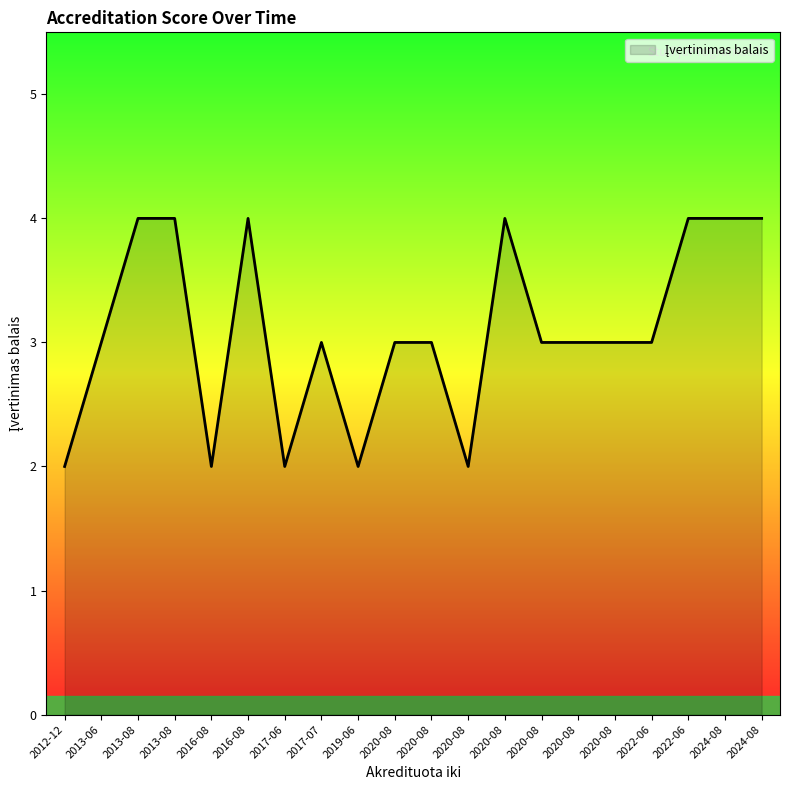

Which label corresponds to the smallest value in the chart?

2016-08